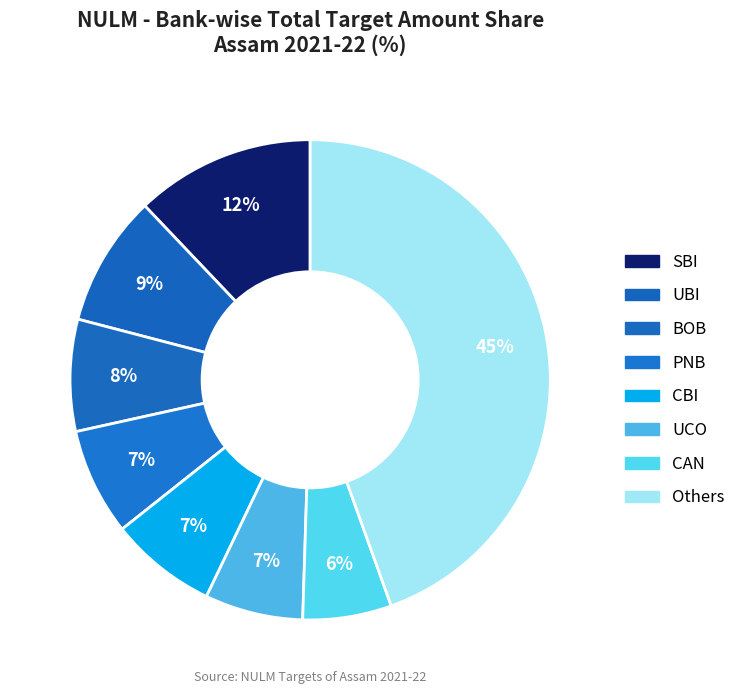

How many slices are in this pie chart?

8